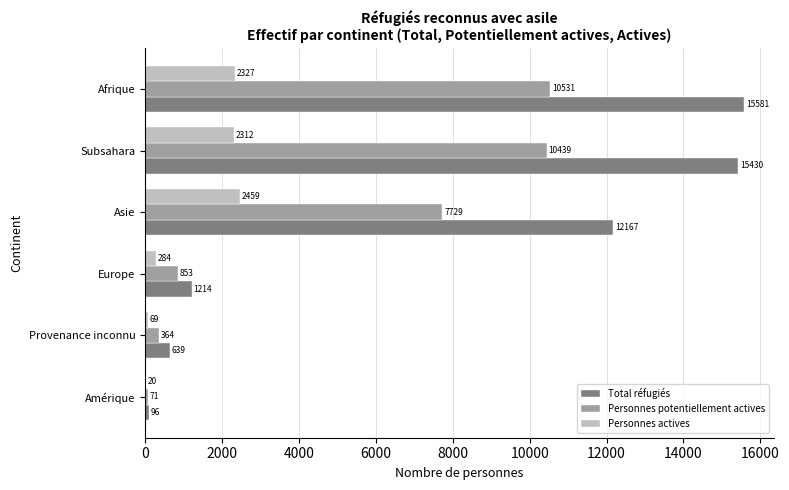

Is it true that Total réfugiés equals 7513 at Afrique?

False